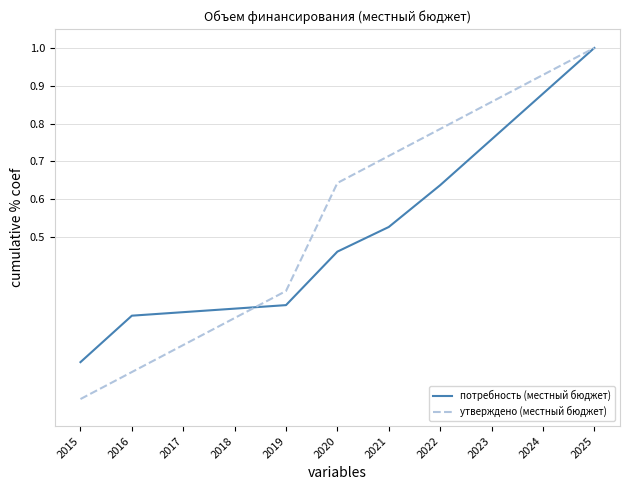

List the series in order of their overall mean, highest first.

утверждено (местный бюджет), потребность (местный бюджет)